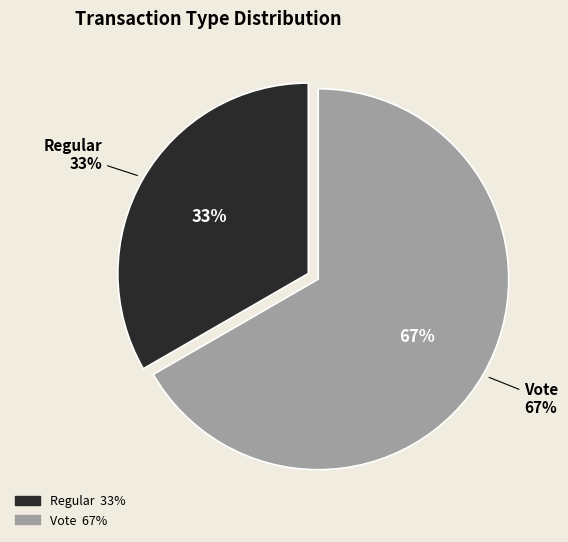

How many segments does this pie chart have?

2